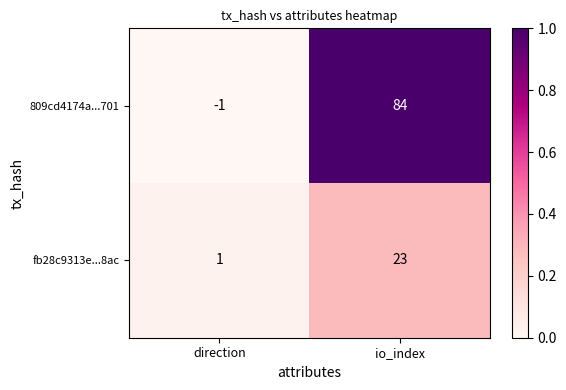

Is it true that 809cd4174a...701 equals 84 at io_index?

True